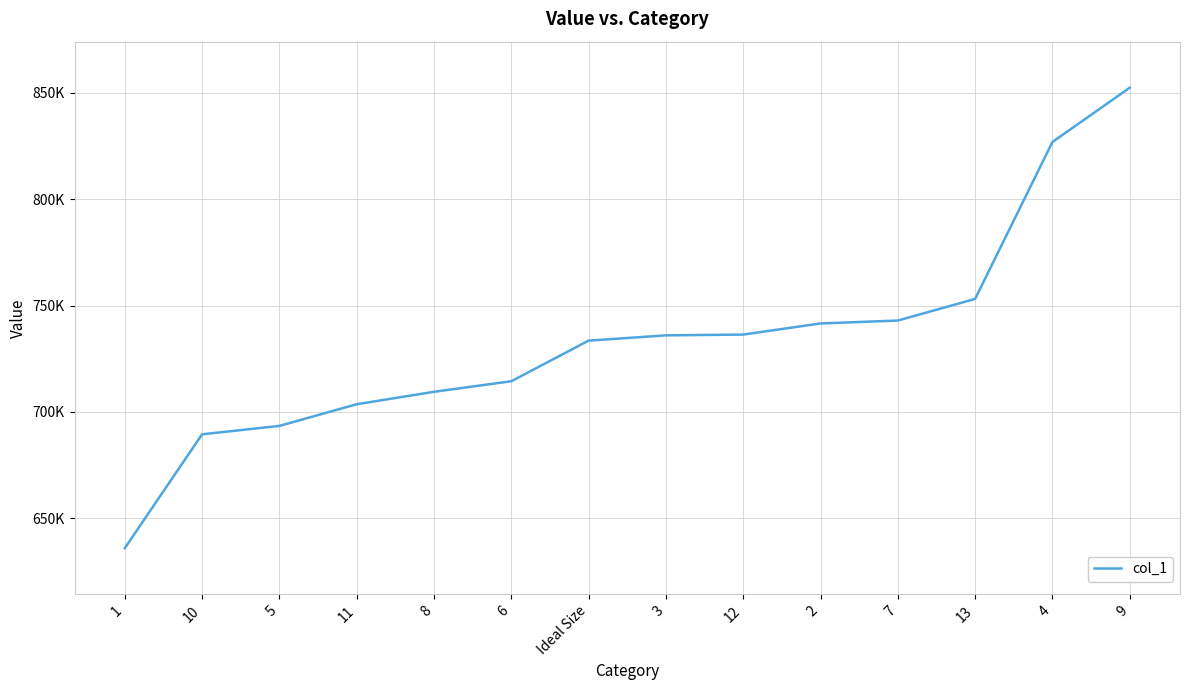

Does the chart display data point markers on the line(s)?

No